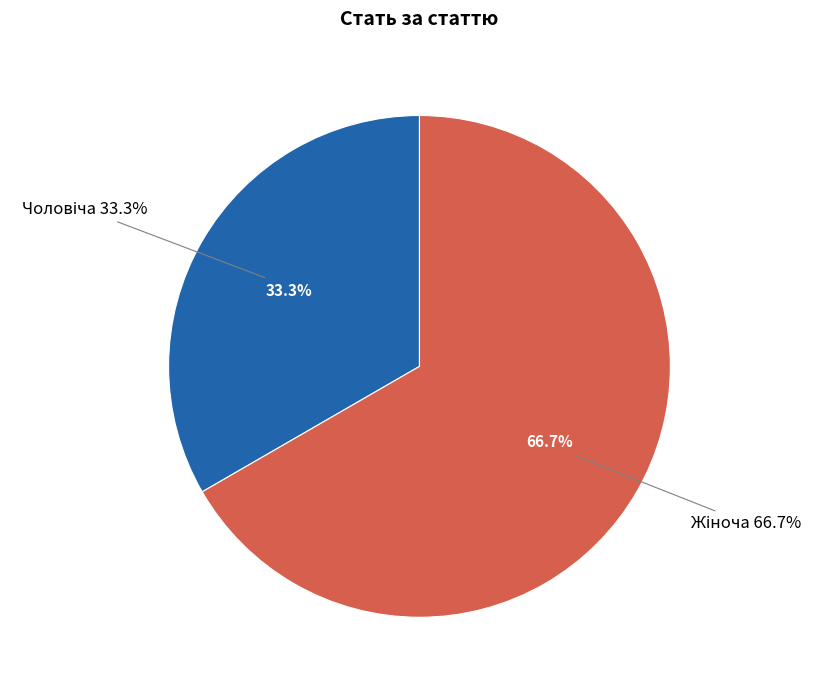

What percentage is the Чоловіча slice, to the nearest percent?

33%